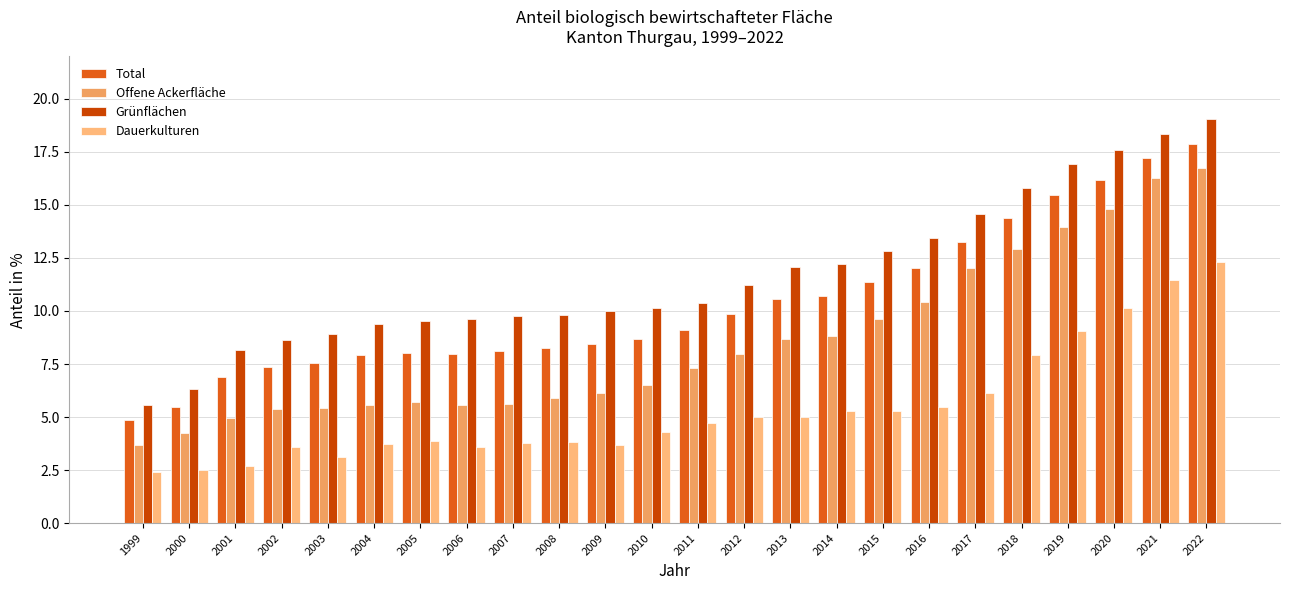

Reading left to right, extract all data points from this chart.

Total: 4.8	5.5	6.9	7.4	7.5	7.9	8.0	8.0	8.1	8.2	8.4	8.7	9.1	9.8	10.6	10.7	11.4	12.0	13.3	14.4	15.5	16.2	17.2	17.9
Offene Ackerfläche: 3.7	4.2	4.9	5.4	5.4	5.6	5.7	5.6	5.6	5.9	6.1	6.5	7.3	8.0	8.7	8.8	9.6	10.4	12.0	12.9	14.0	14.8	16.3	16.7
Grünflächen: 5.6	6.3	8.2	8.6	8.9	9.4	9.5	9.6	9.8	9.8	10.0	10.1	10.4	11.2	12.1	12.2	12.8	13.4	14.6	15.8	16.9	17.6	18.3	19.1
Dauerkulturen: 2.4	2.5	2.7	3.6	3.1	3.7	3.9	3.6	3.8	3.8	3.7	4.3	4.7	5.0	5.0	5.3	5.3	5.5	6.1	7.9	9.1	10.1	11.5	12.3